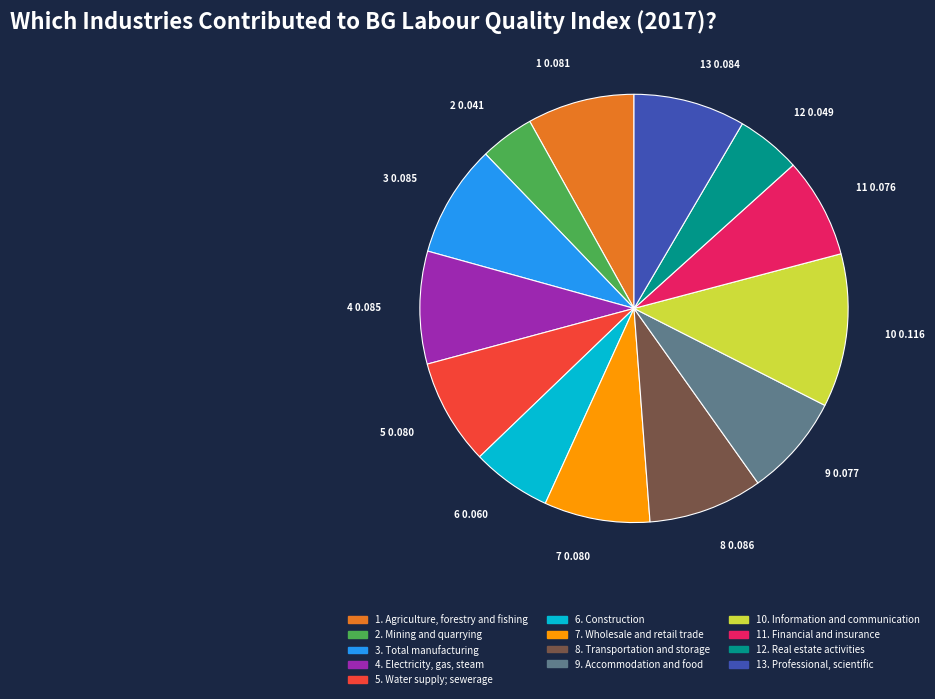

Is there any slice that represents more than half of the pie?

No